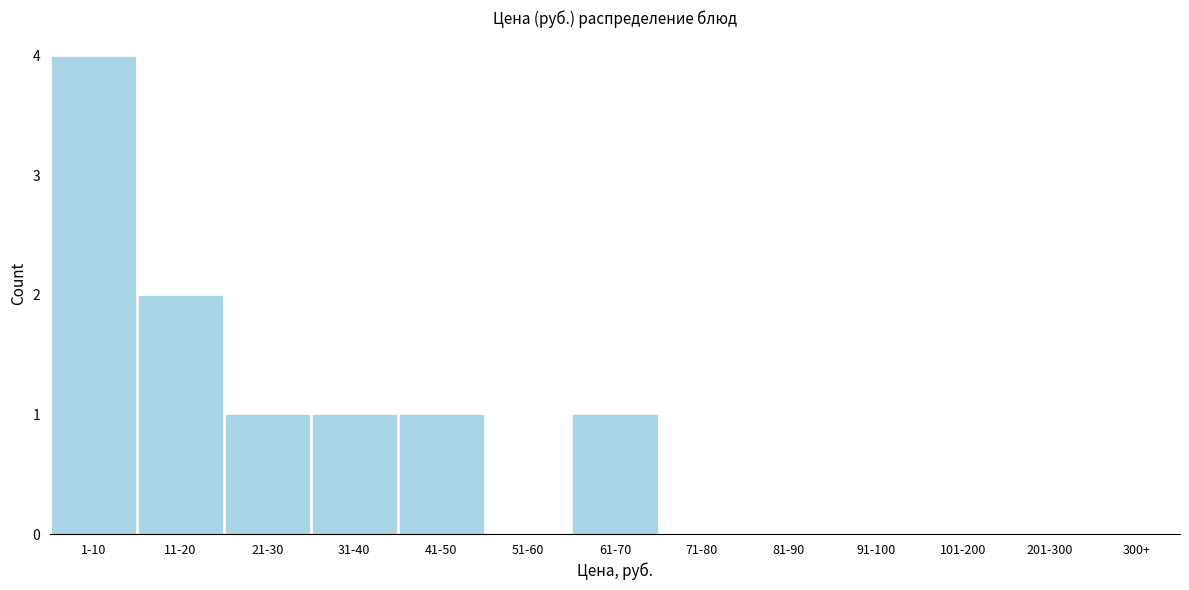

Reading right to left, transcribe all the data shown in this chart.

91-100=0	81-90=0	71-80=0	61-70=1	51-60=0	41-50=1	31-40=1	21-30=1	11-20=2	1-10=4